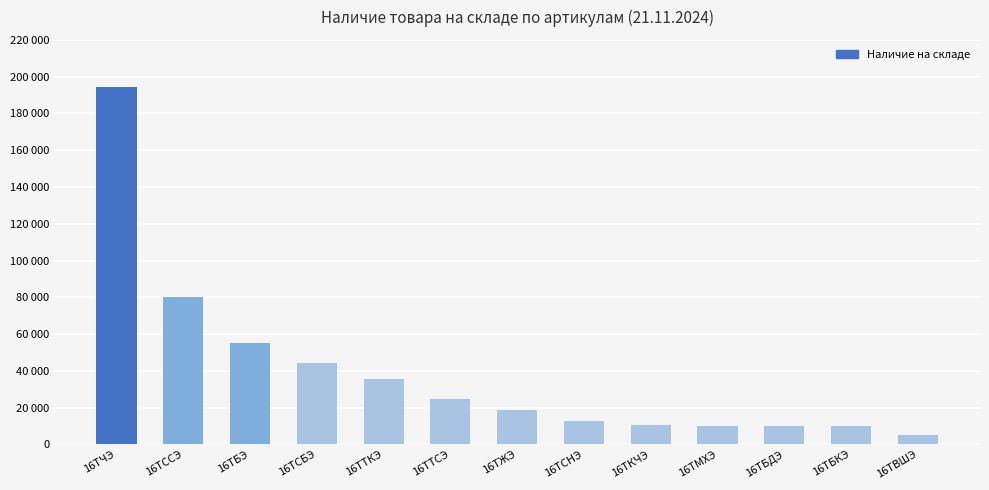

Which category has the lowest value across all series?

16ТВШЭ